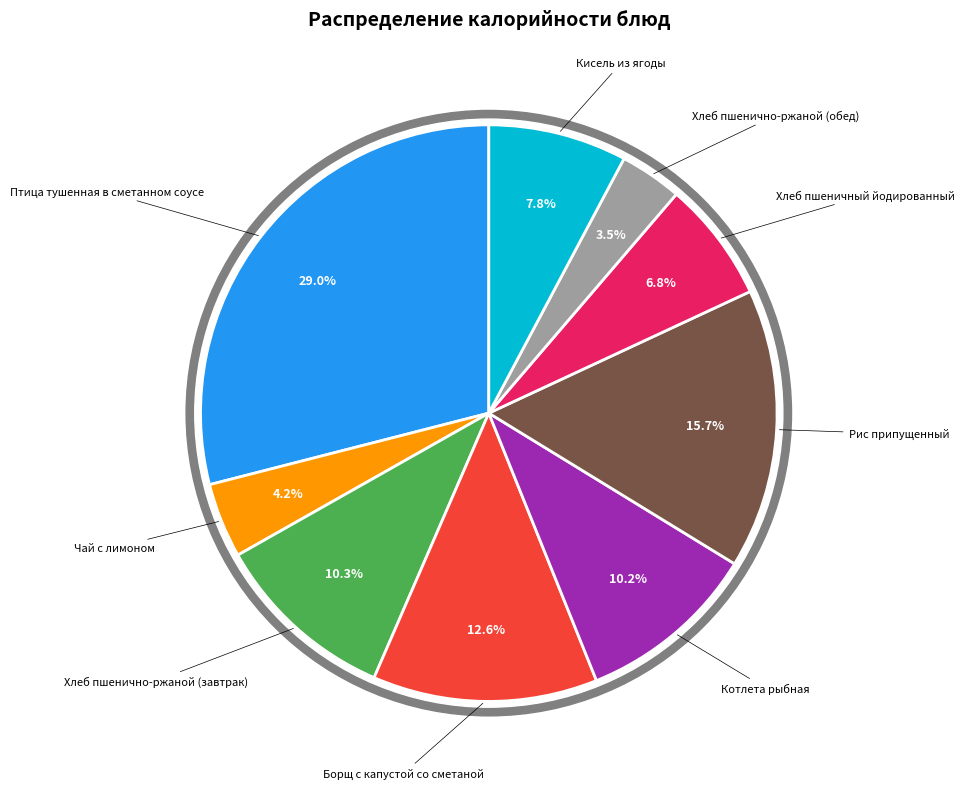

True or false: Хлеб пшеничный йодированный accounts for 7% of the total.

True